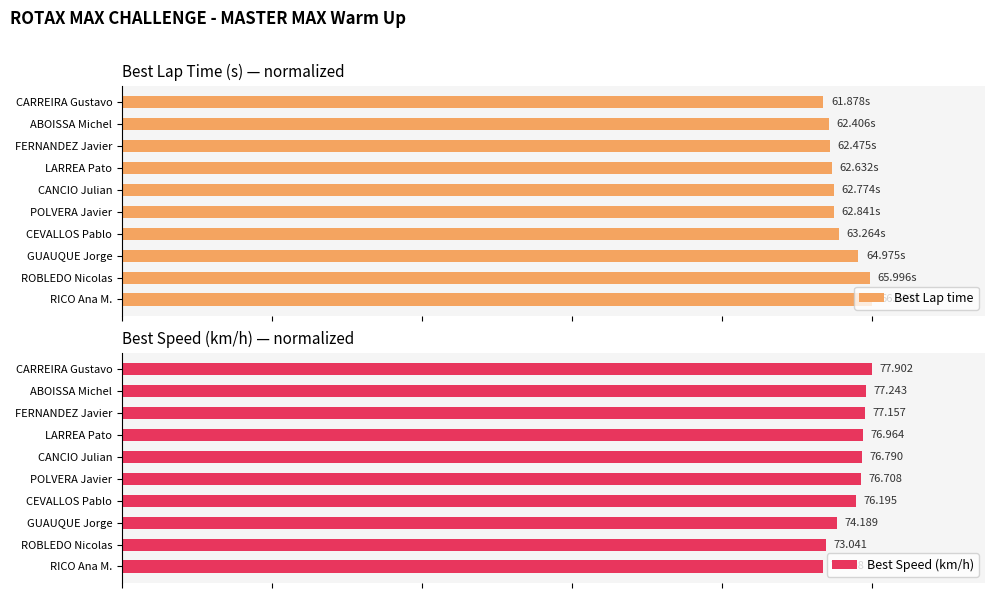

Rank the series by their maximum value, from highest to lowest.

Best Lap time, Best Speed (km/h)